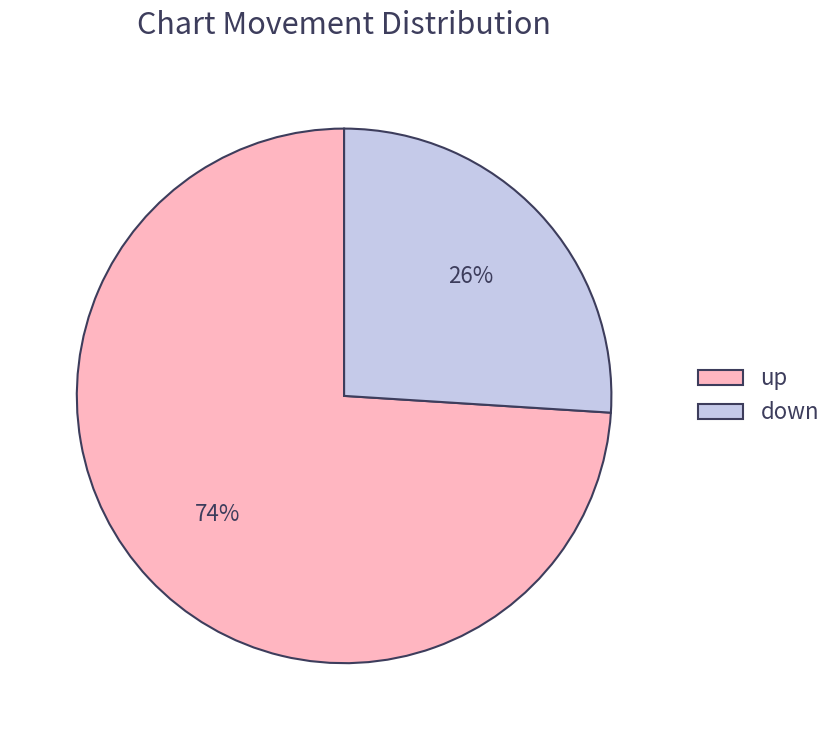

Rank the categories by value from lowest to highest.

down, up